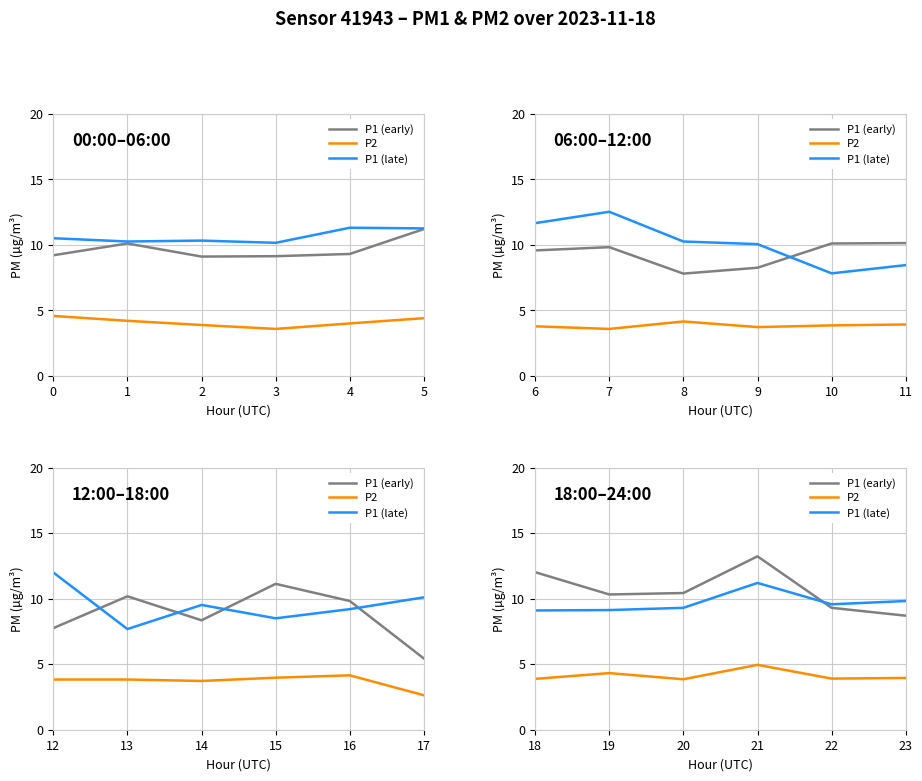

The P1 (late) series shows 12.5 at 19. True or false?

False